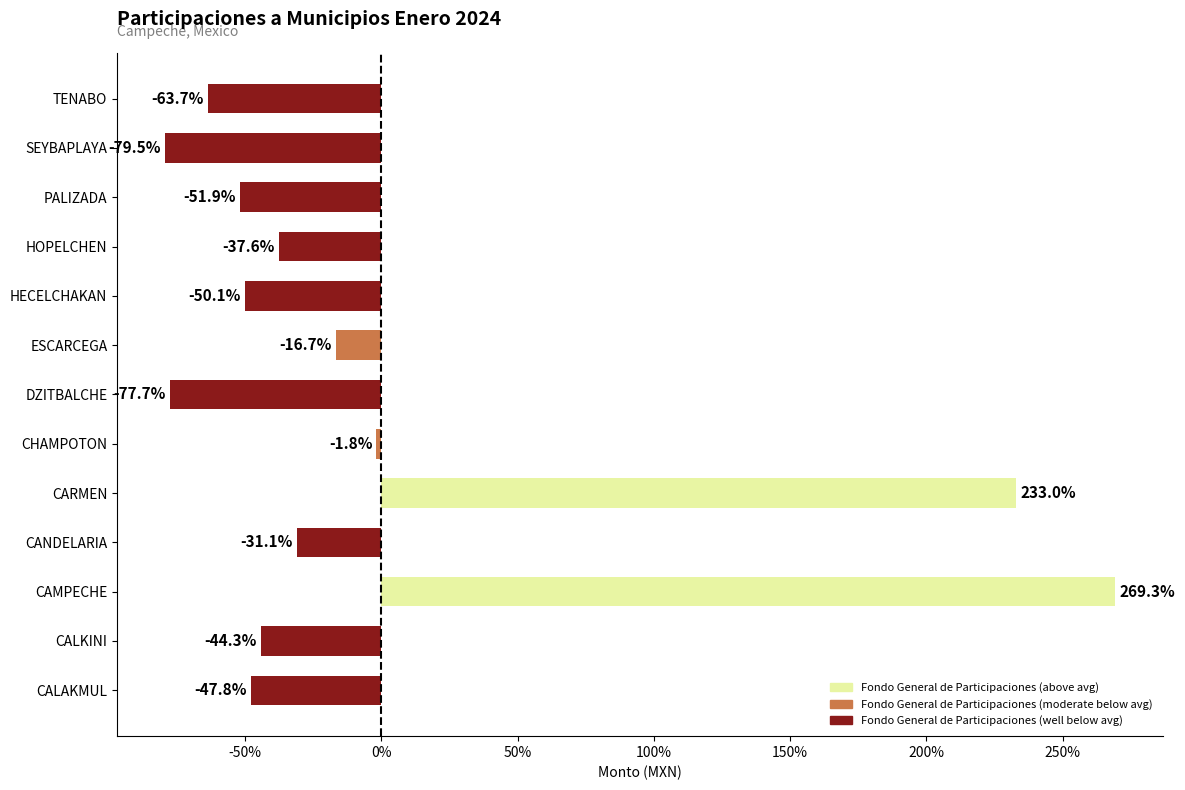

At which category does the chart reach its minimum across all series?

SEYBAPLAYA